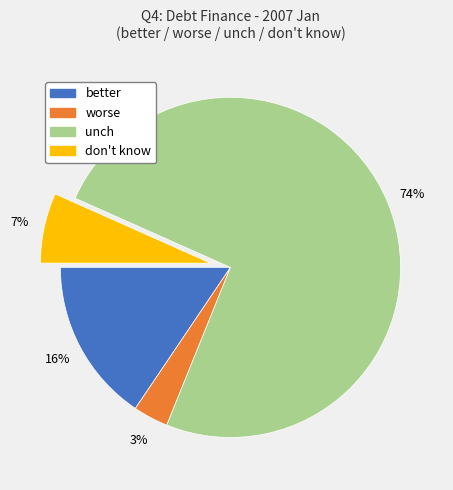

To the nearest percent, what is the difference between the largest and smallest slice percentages?

71%